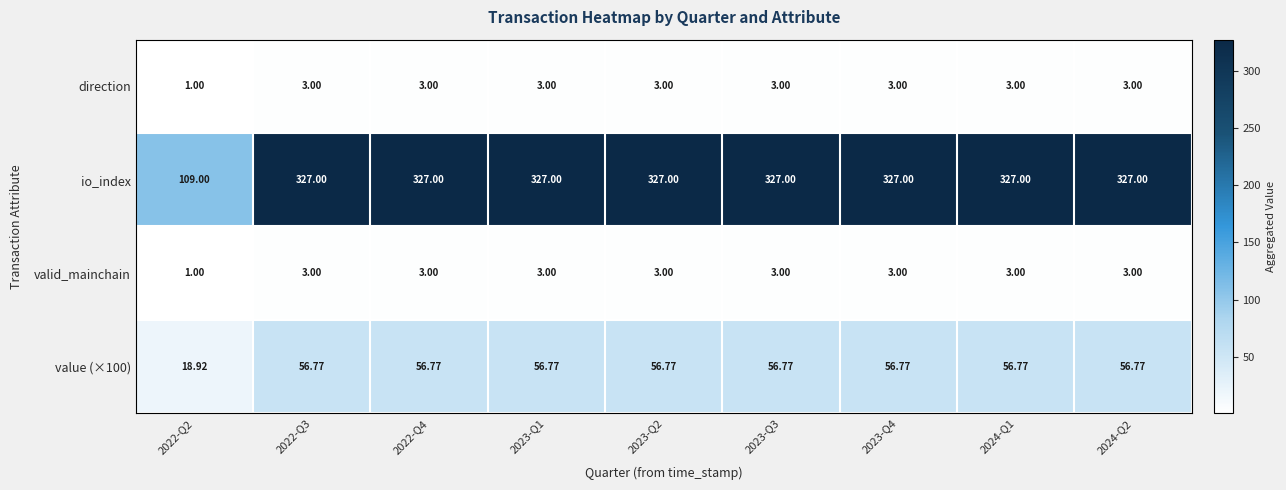

Is the value of value (×100) at 2023-Q3 greater than the value of io_index at 2023-Q4?

No